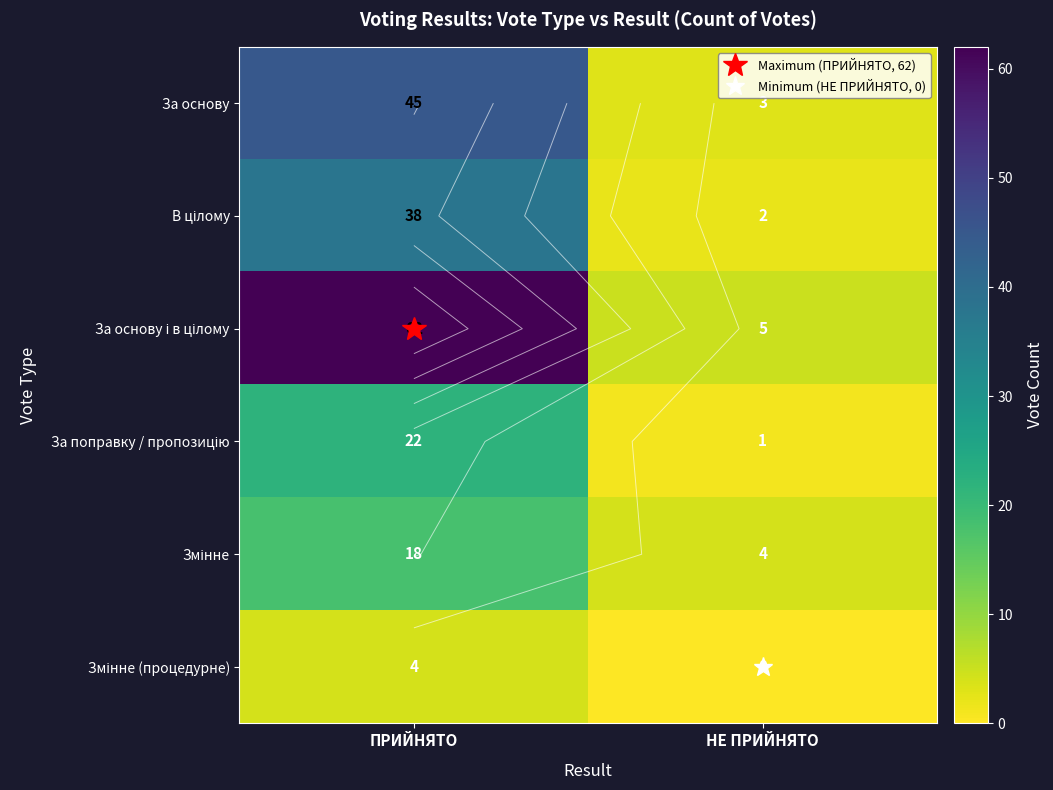

What is the highest value of the Змінне (процедурне) series?

4